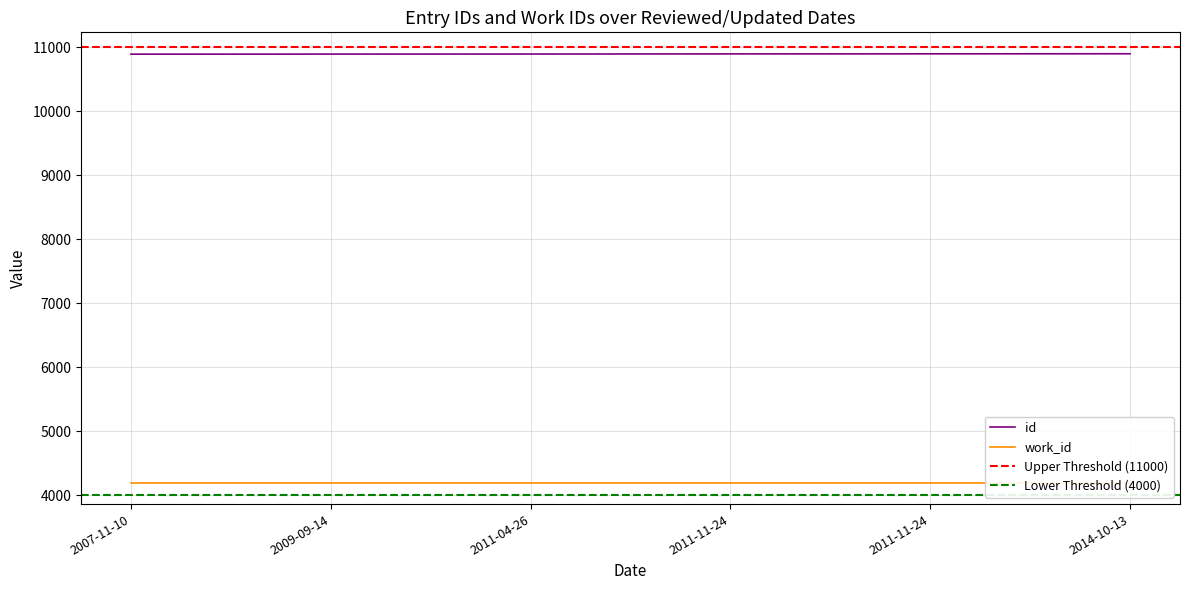

What is the label of the 1st point from the left?

2007-11-10